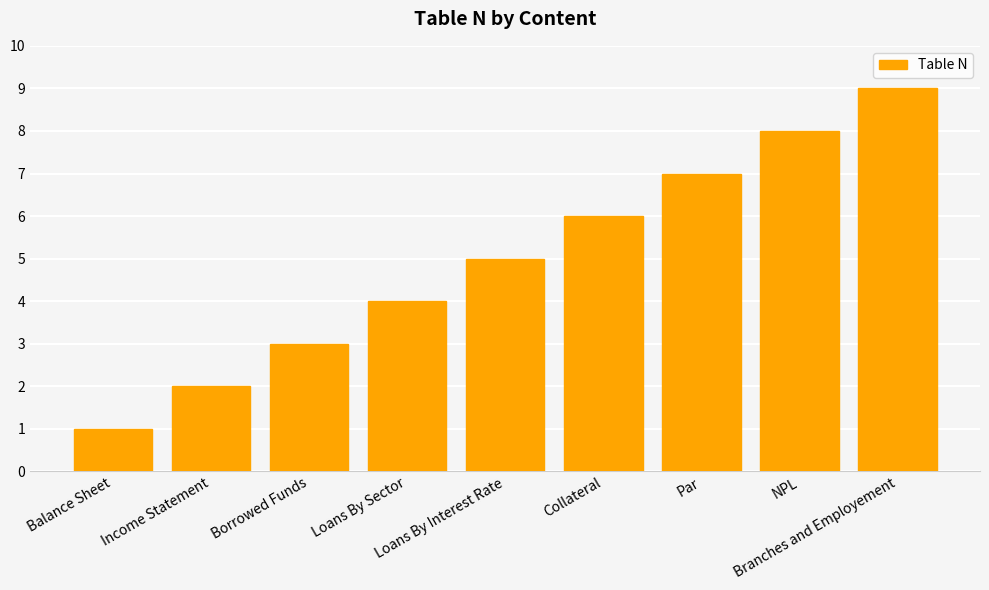

Is it true that the value at Branches and Employement is 9?

True